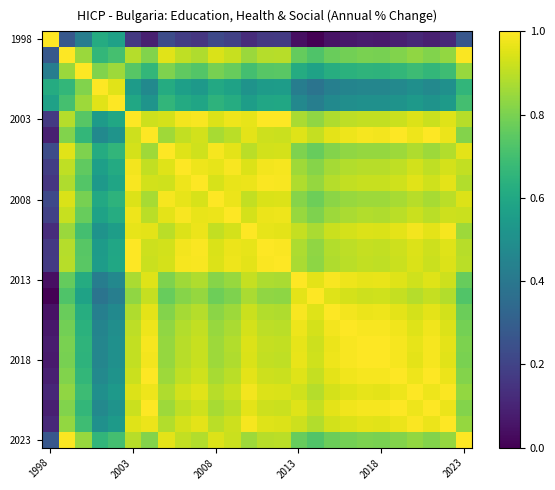

At which category does the chart reach its peak across all series?

1998